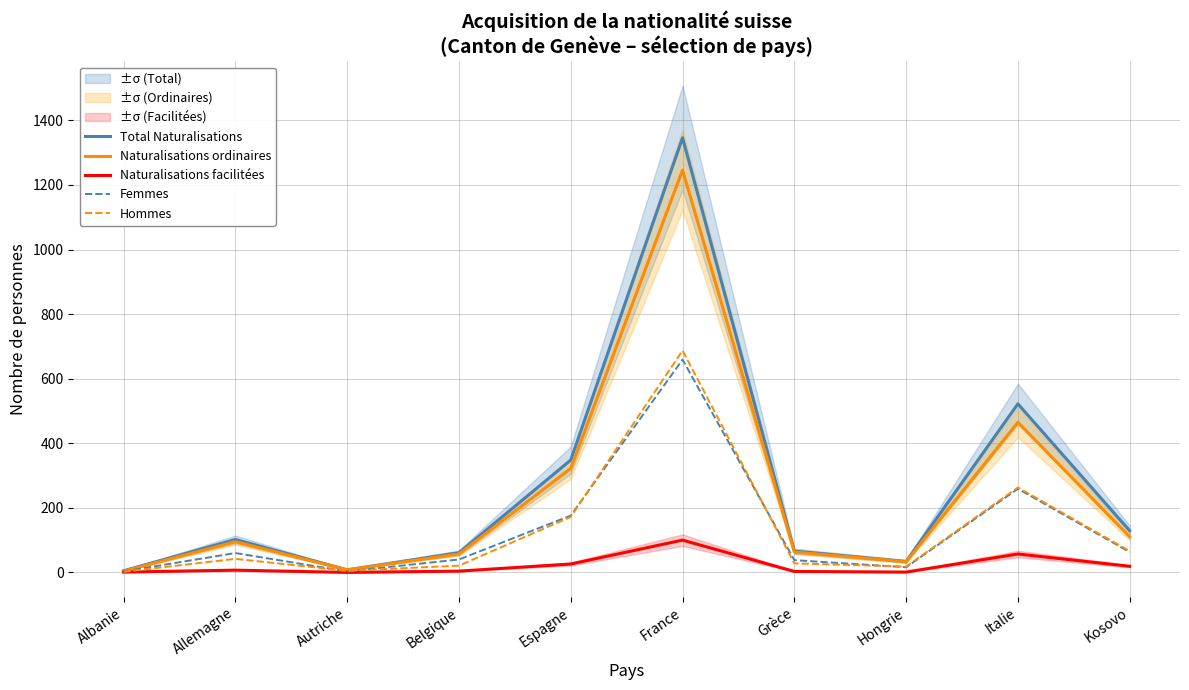

Is it true that Total Naturalisations equals 30 at Belgique?

False